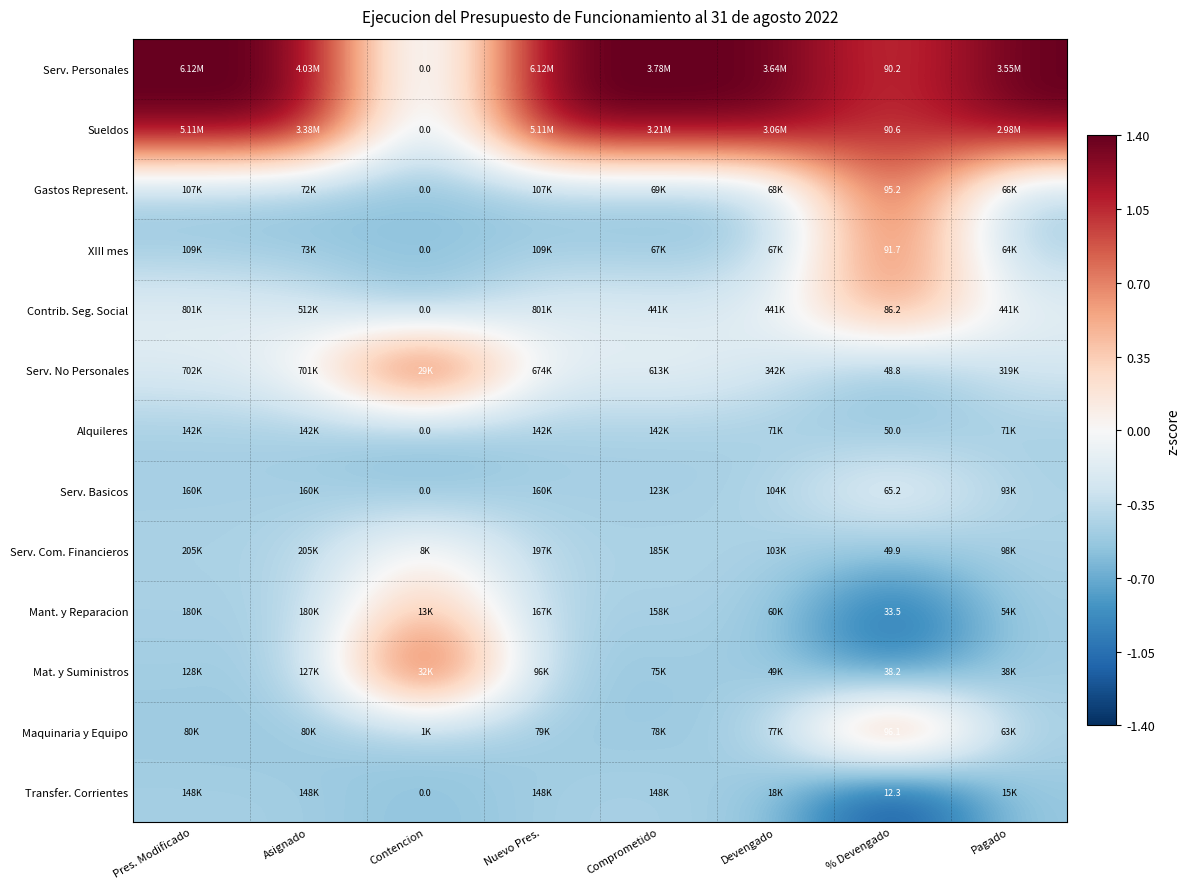

Where does the Sueldos series first go above 1?

Pres. Modificado